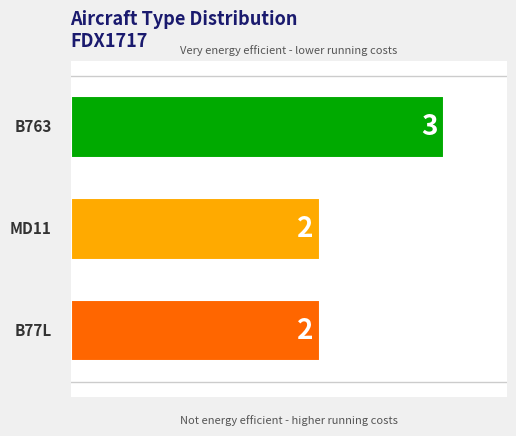

Count the values in the range 2 to 3.

3